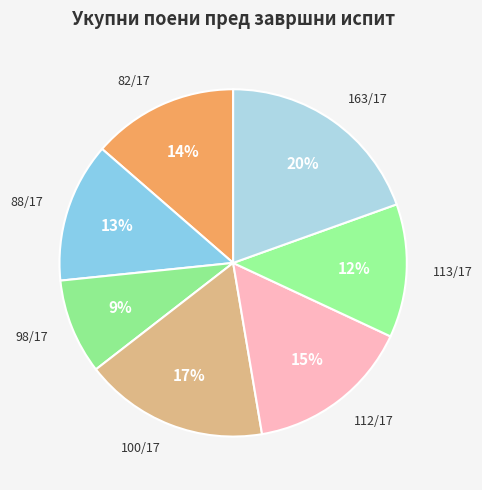

To the nearest percent, what is the average slice percentage?

14%